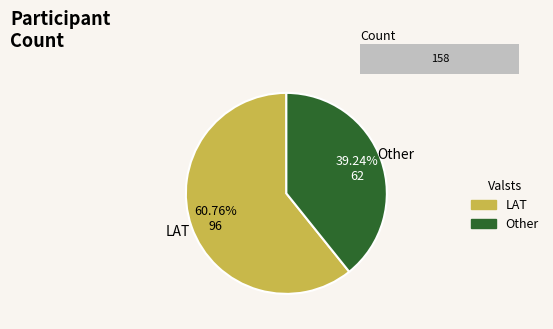

To the nearest percent, what percentage of the pie is LAT?

61%